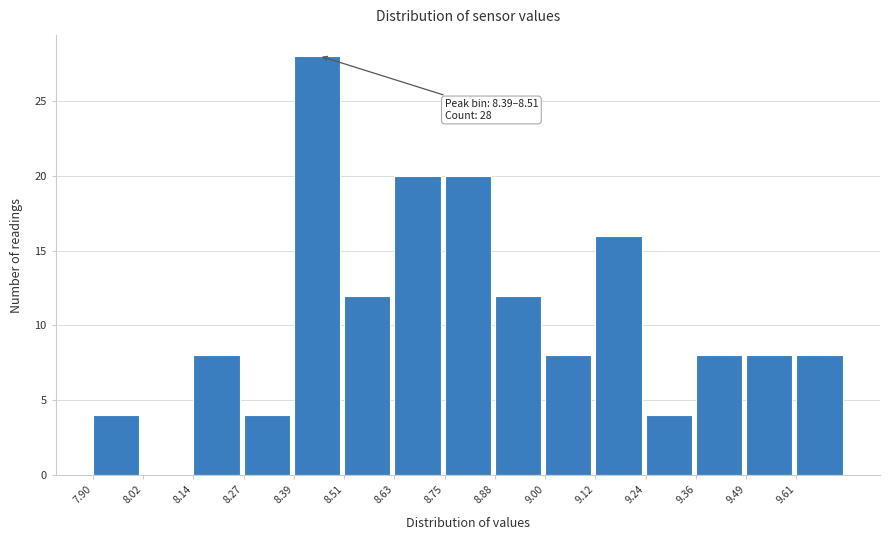

Which range on the x-axis has the tallest bar?

8.388 to 8.510